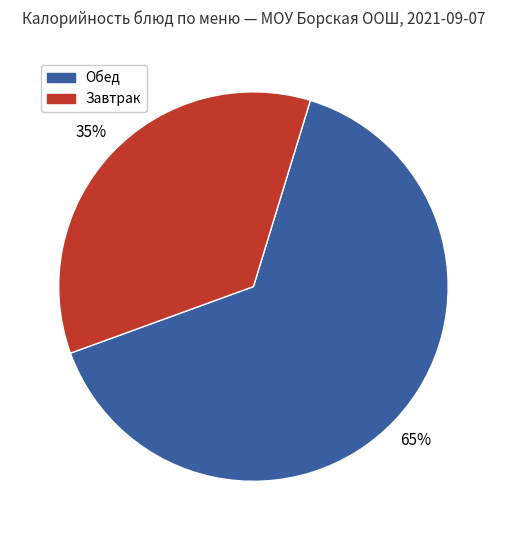

How many segments does this pie chart have?

2